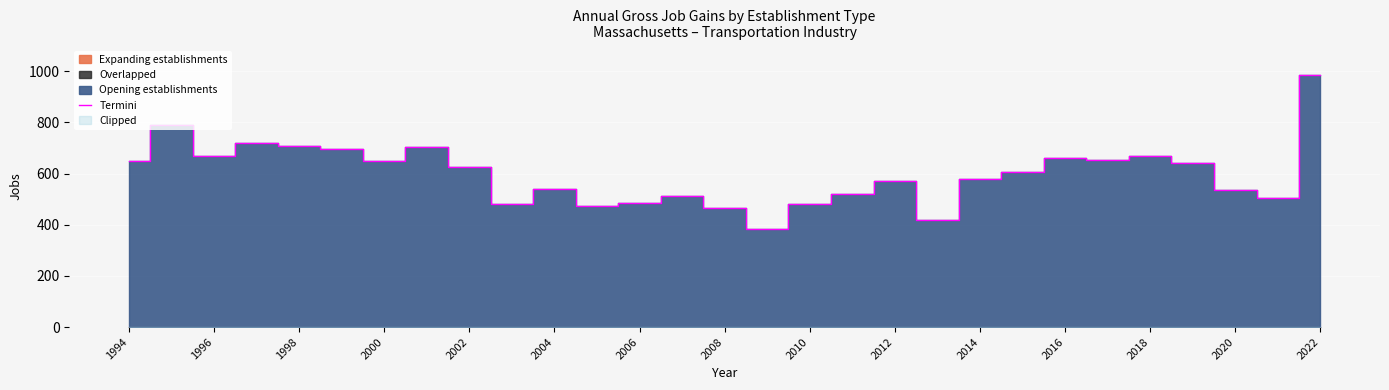

What is the difference between the maximum and second lowest values?

566